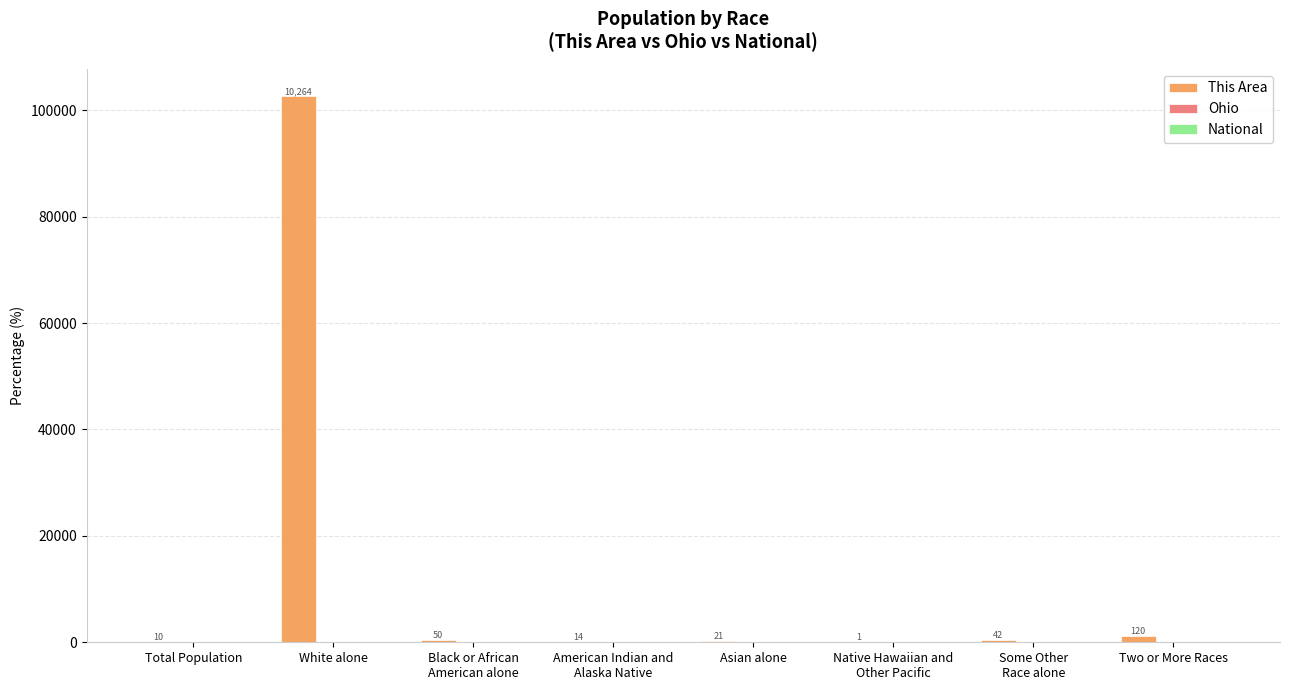

Which series has the largest total across all categories?

This Area